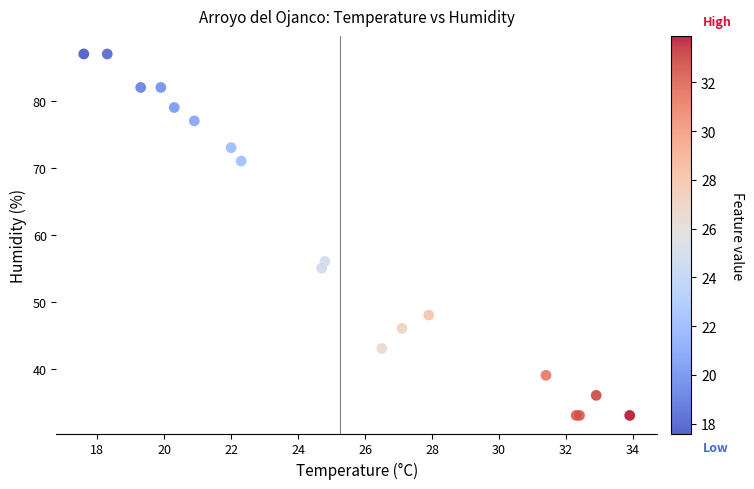

What Y value in the scatter plot is closest to 60?

56